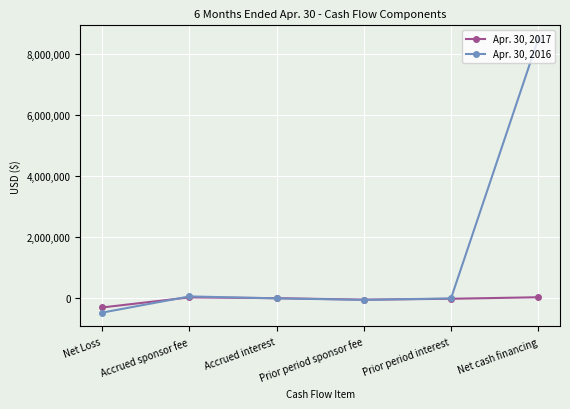

What is the sum of all Apr. 30, 2016 values?

8052013